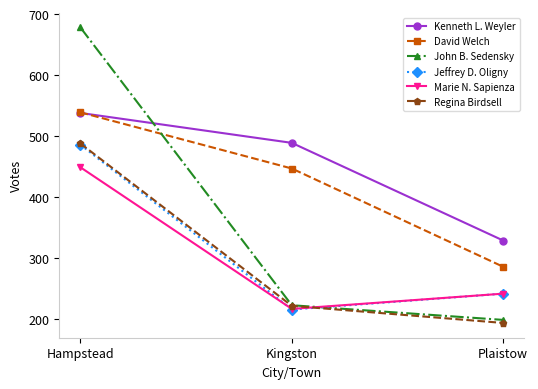

How many categories are shown in the chart?

3